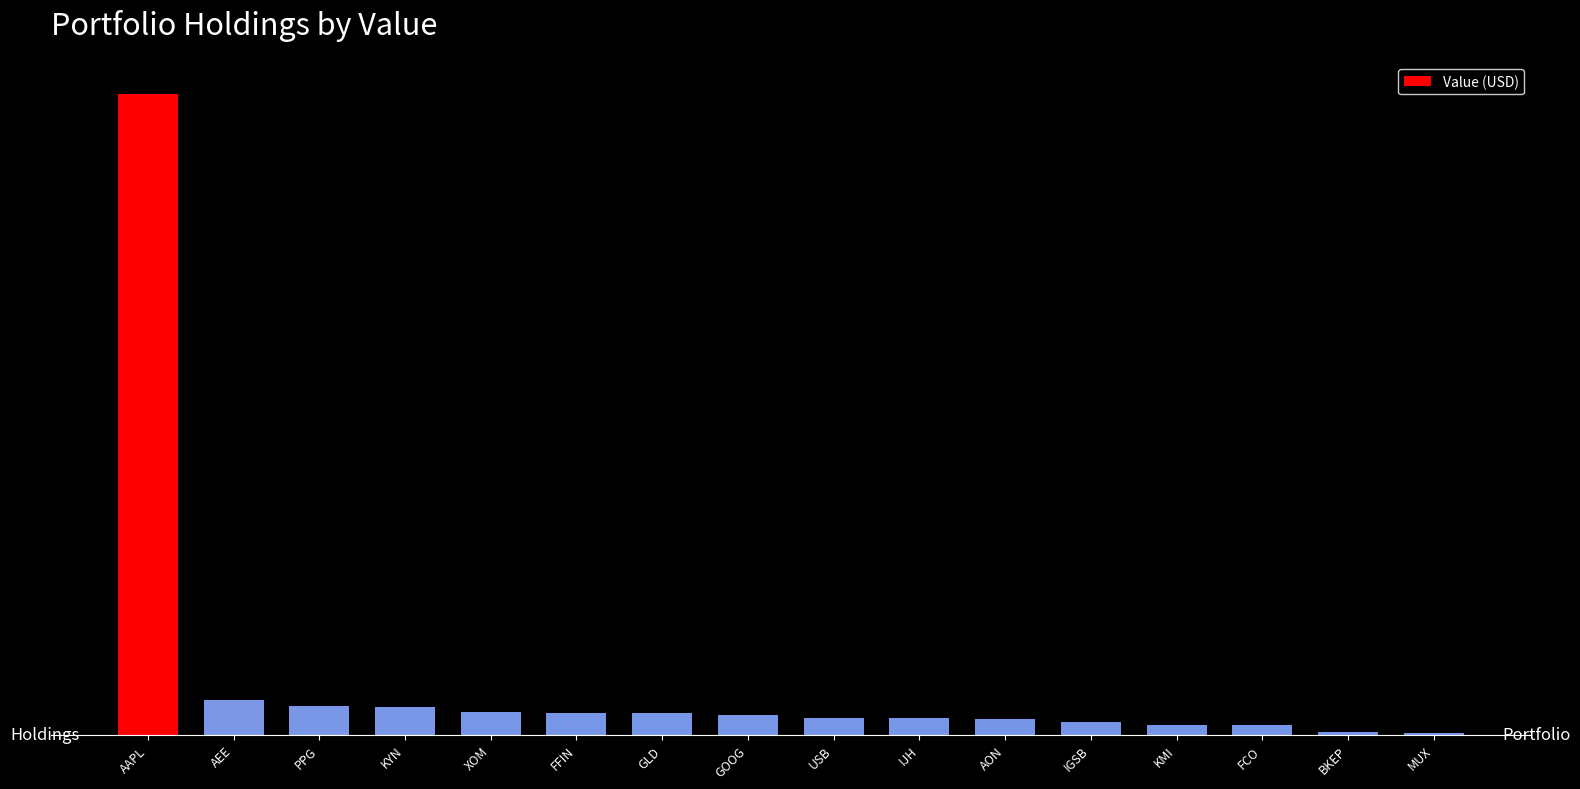

Are the bars horizontal?

No